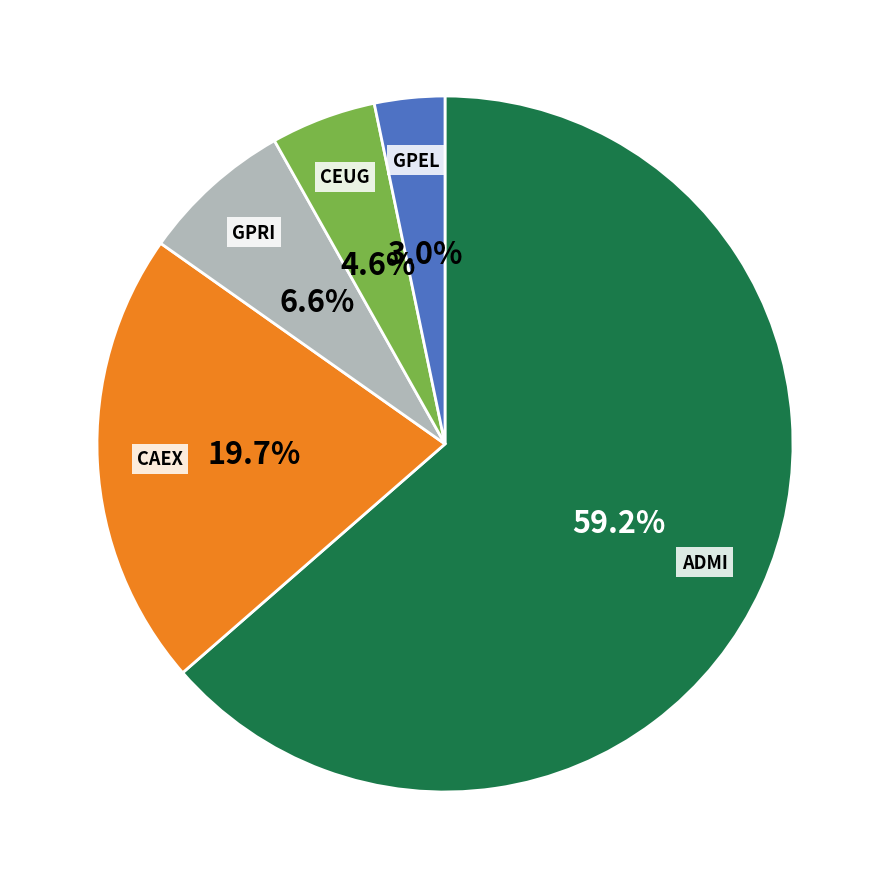

Which category has the biggest portion of the pie?

ADMI